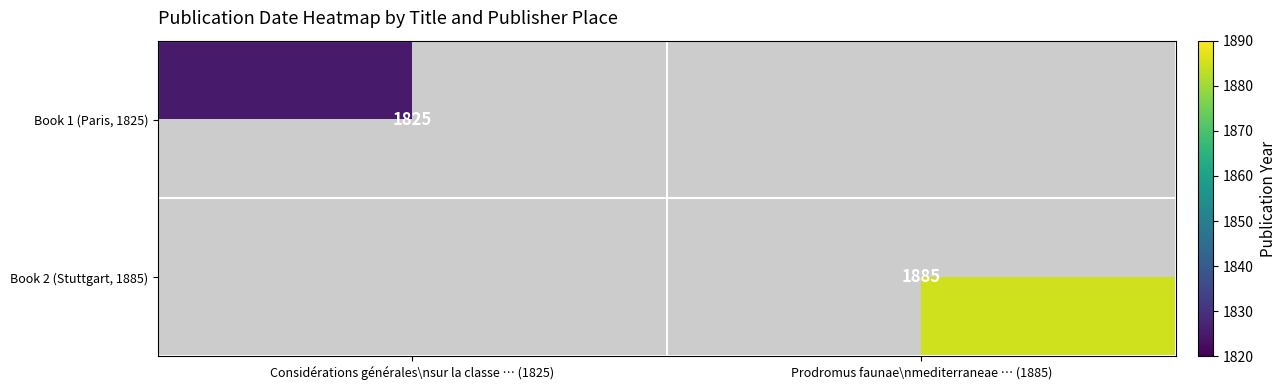

The Book 1 (Paris, 1825) series shows 1825 at Considérations générales\nsur la classe … (1825). True or false?

True